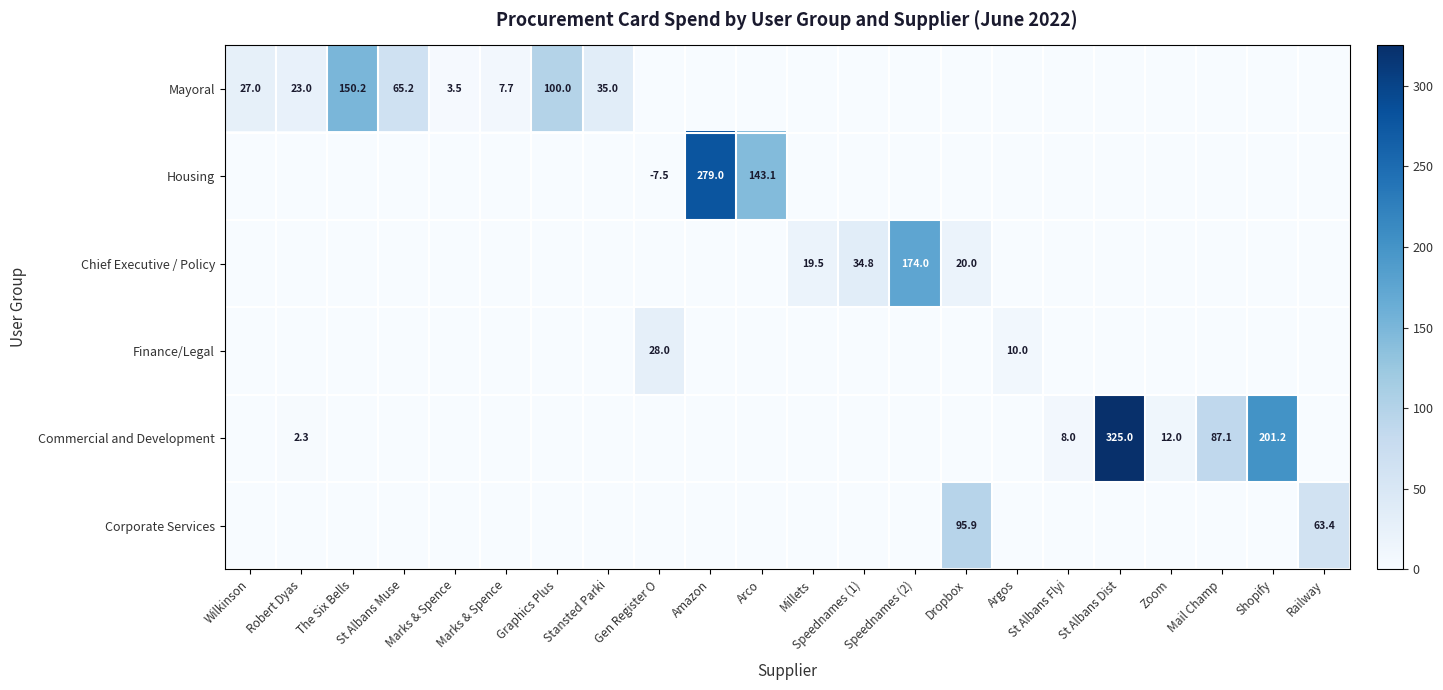

Is the value of Housing at Railway greater than the value of Commercial and Development at Amazon?

No